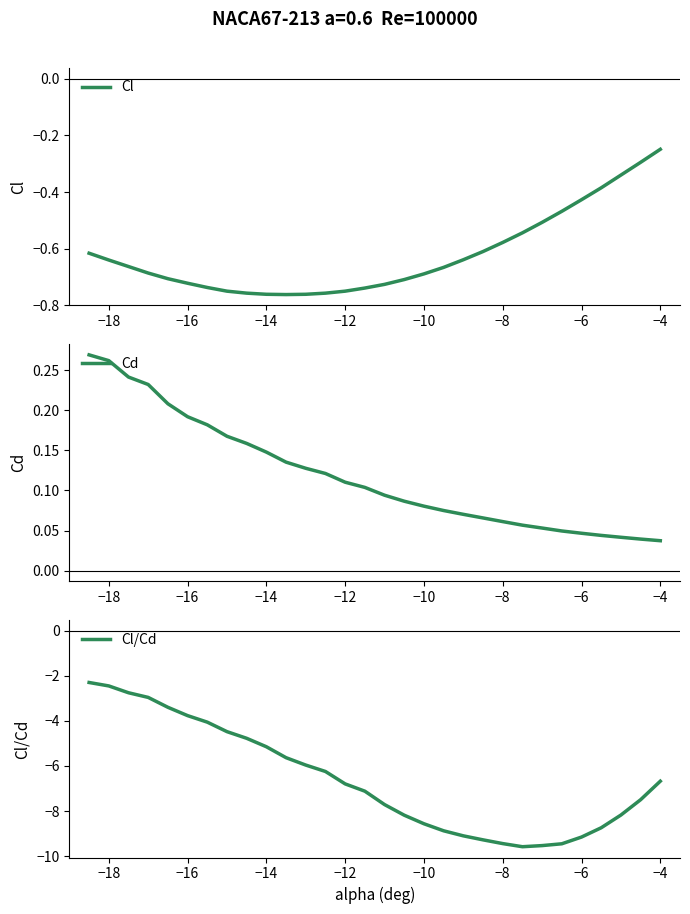

Which category has the highest value in the Cl series?

−4